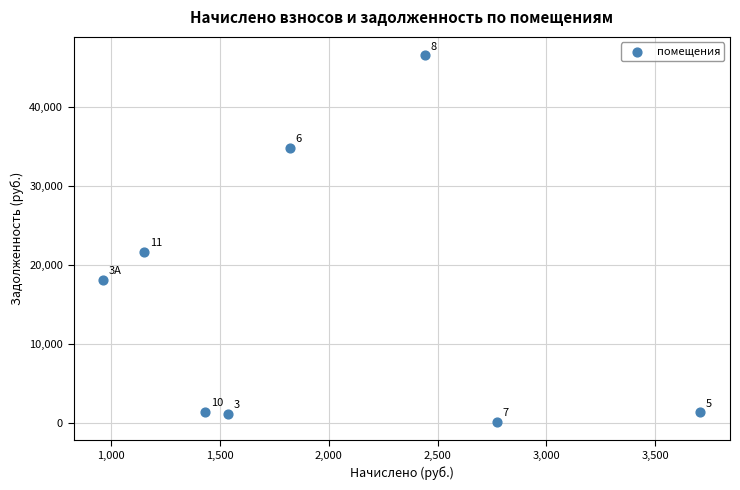

What Y value in the scatter plot is closest to 23336?

21677.7